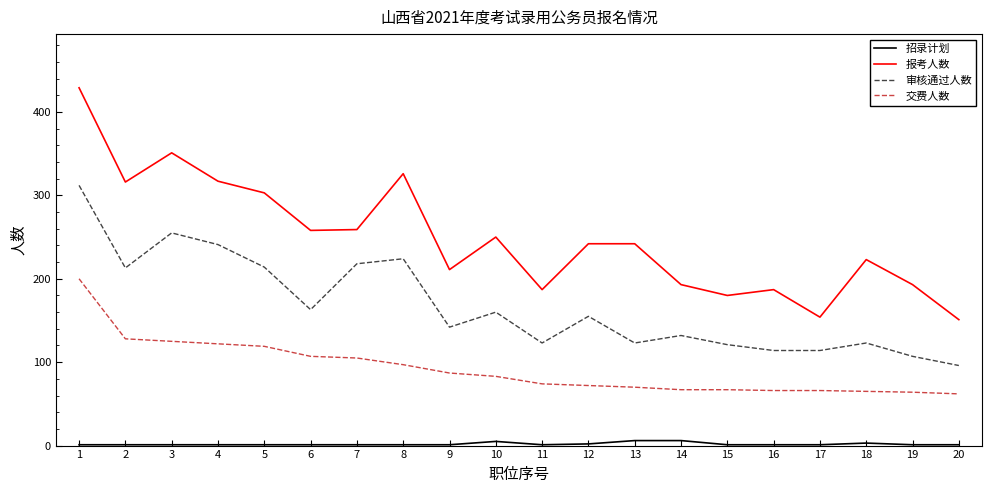

True or false: 报考人数 and 交费人数 intersect in this chart.

False